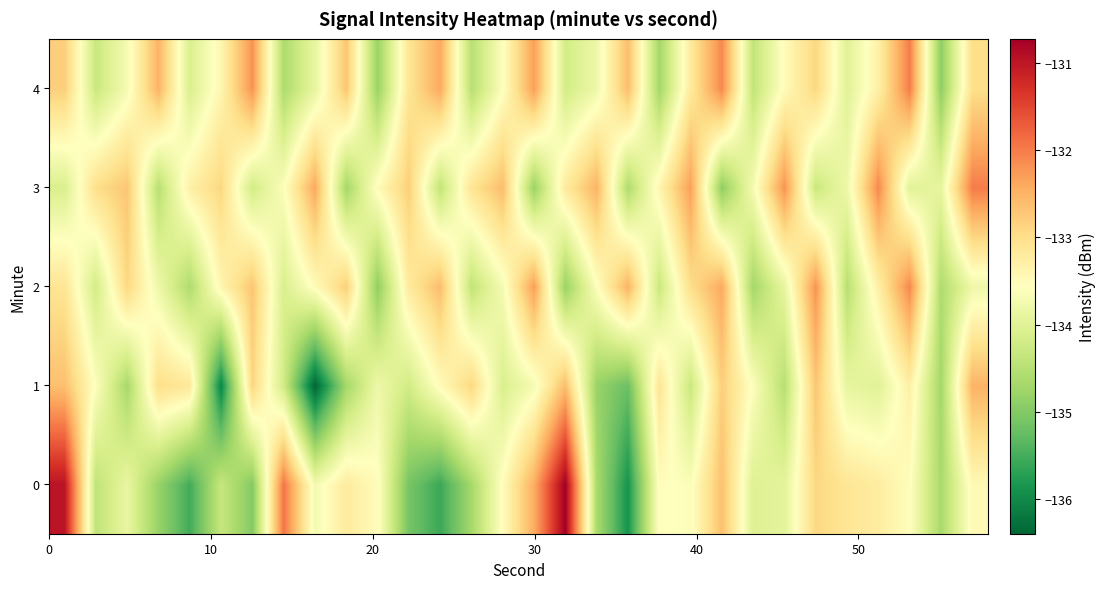

At how many categories does at least one series exceed -135?

30